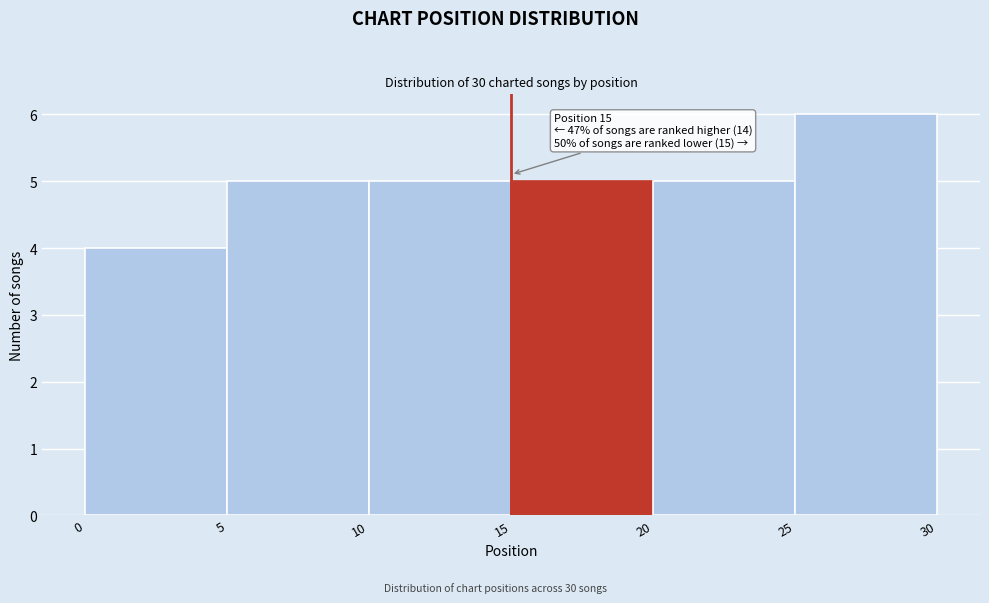

Which range on the x-axis has the tallest bar?

25 to 30